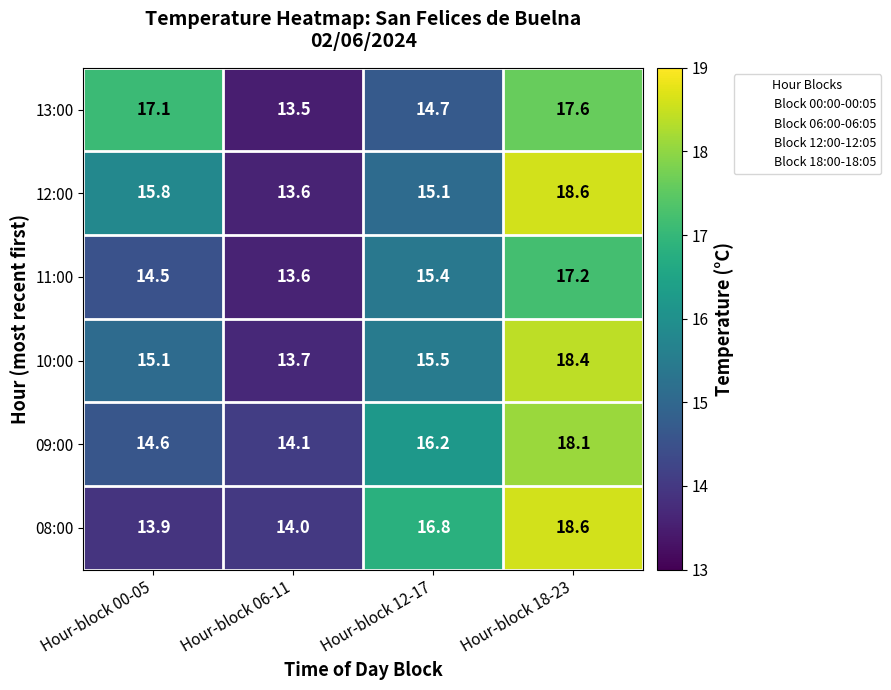

How many categories are shown in the chart?

4